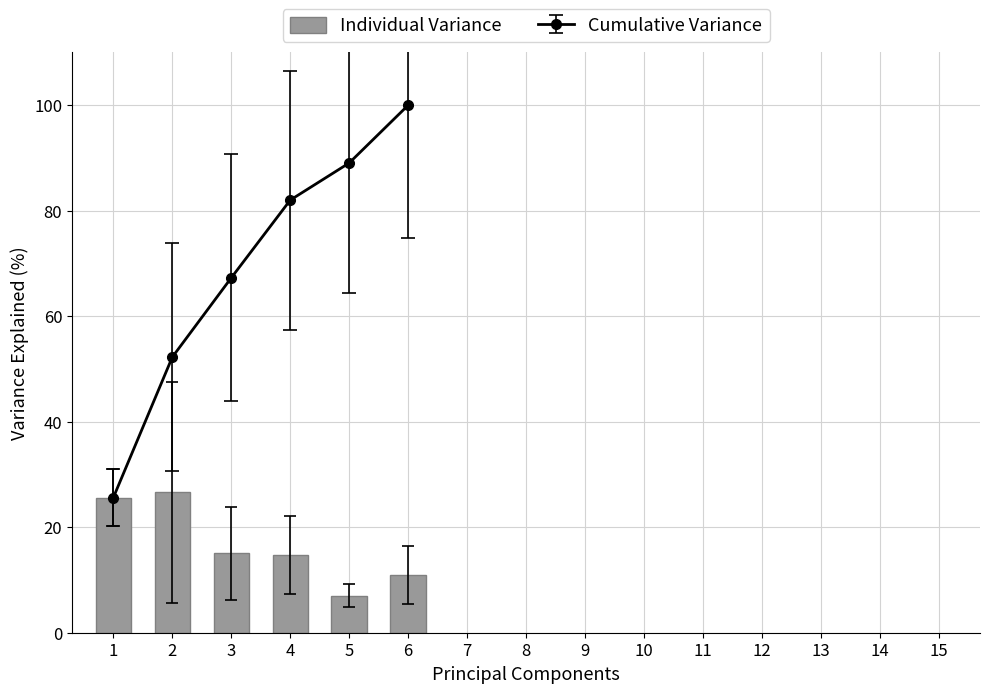

What is the value of the 4th bar from the left?

14.7